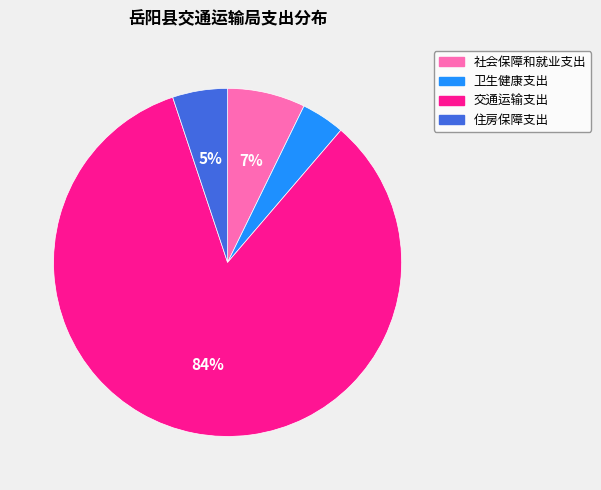

Which slice is the largest?

交通运输支出